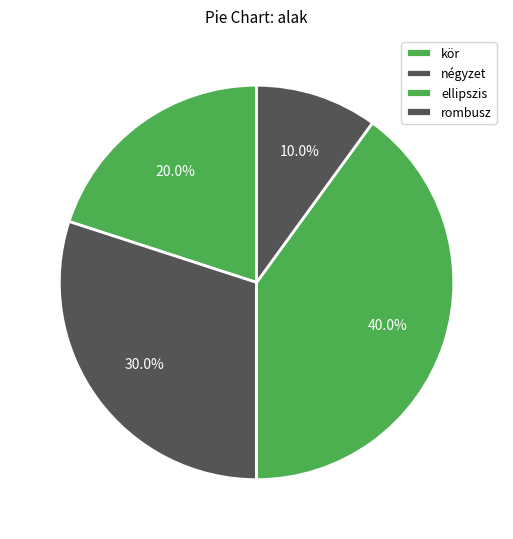

To the nearest percent, what is the difference between the kör and ellipszis slice percentages?

20%